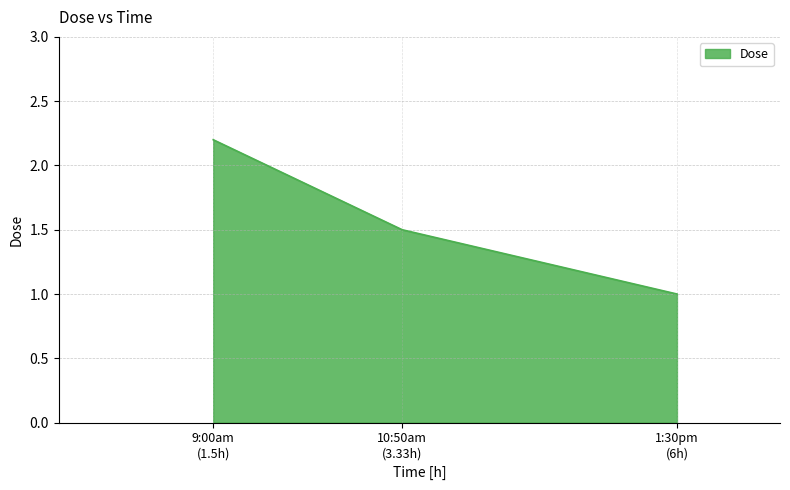

What is the smallest value displayed?

1.0